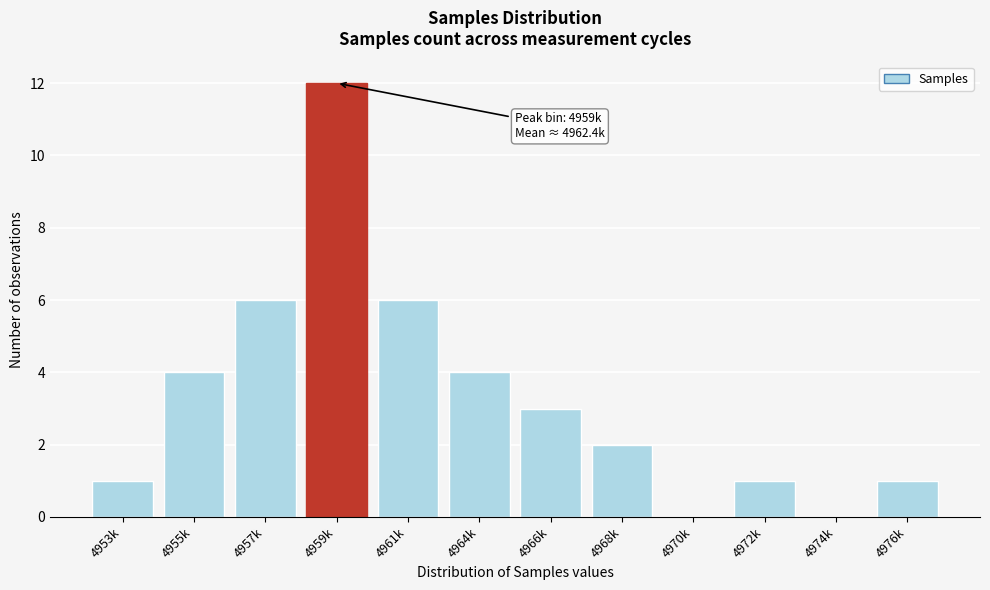

Reading left to right, list all the values displayed in this chart.

4953k=1	4955k=4	4957k=6	4959k=12	4961k=6	4964k=4	4966k=3	4968k=2	4970k=0	4972k=1	4974k=0	4976k=1